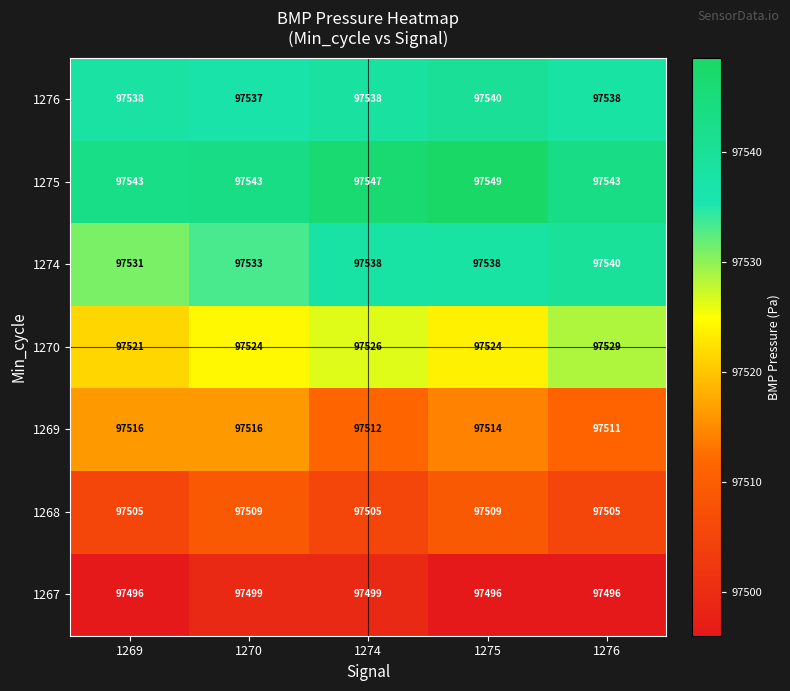

How many categories are shown in the chart?

5